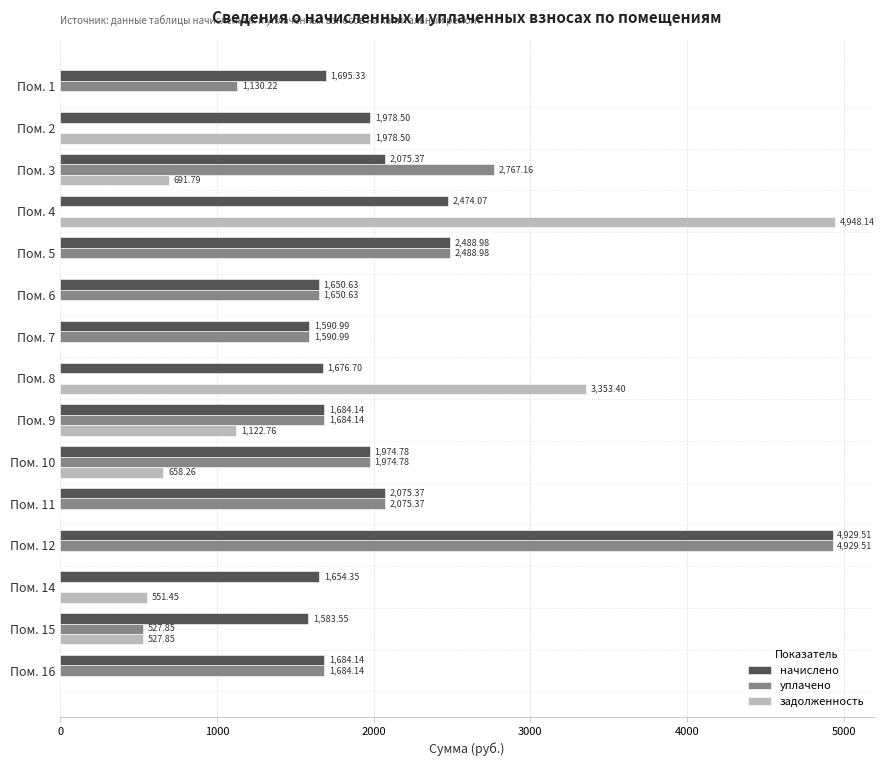

Which series changed the most between Пом. 11 and Пом. 15?

уплачено